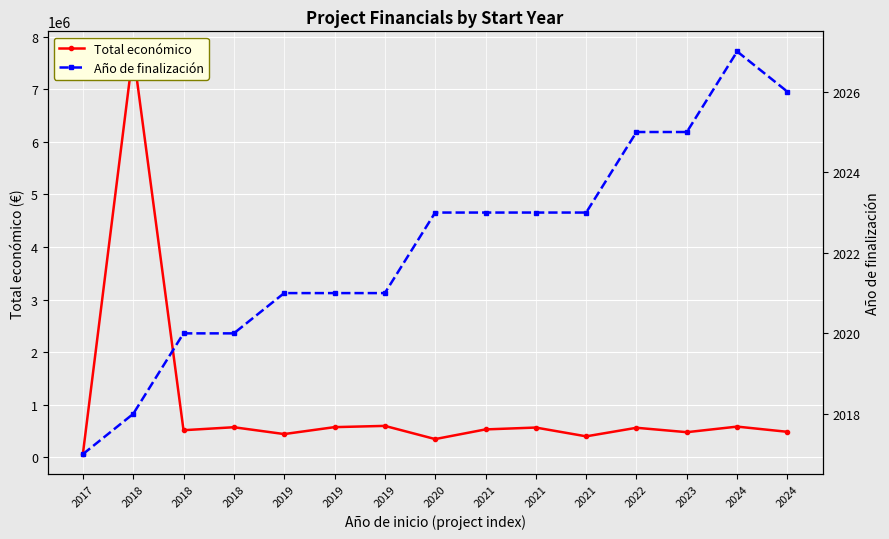

What is the sum of the Año de finalización values at 2018 and 2022?

4045